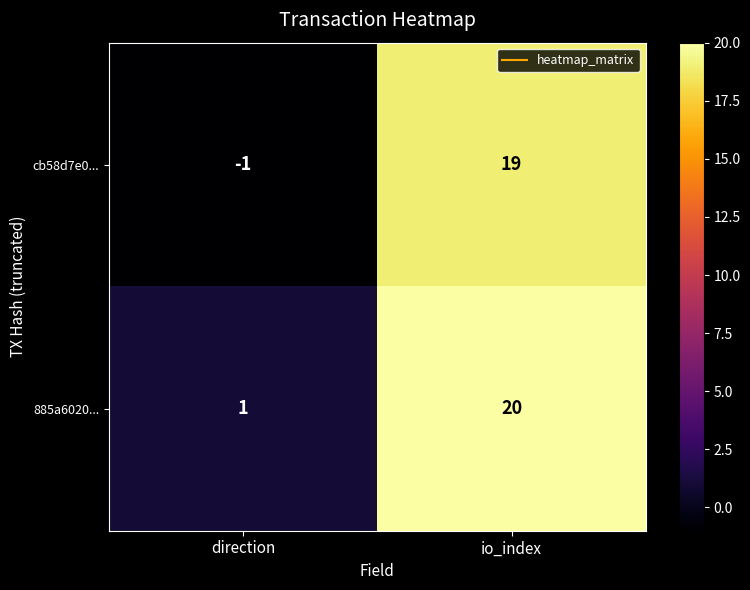

Which series has the largest total across all categories?

885a6020...